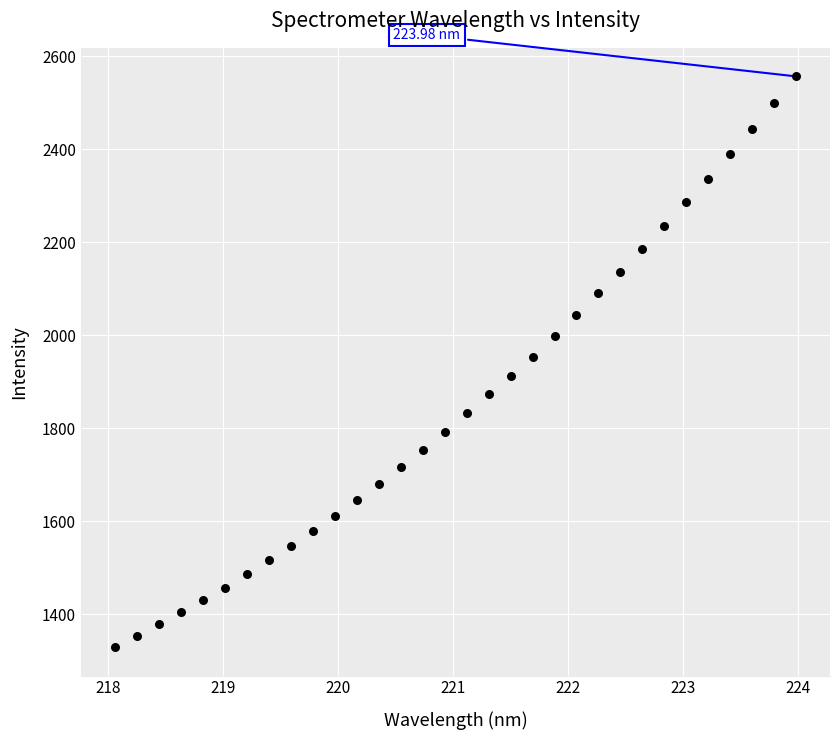

What is the range of X values (max minus min)?

5.9